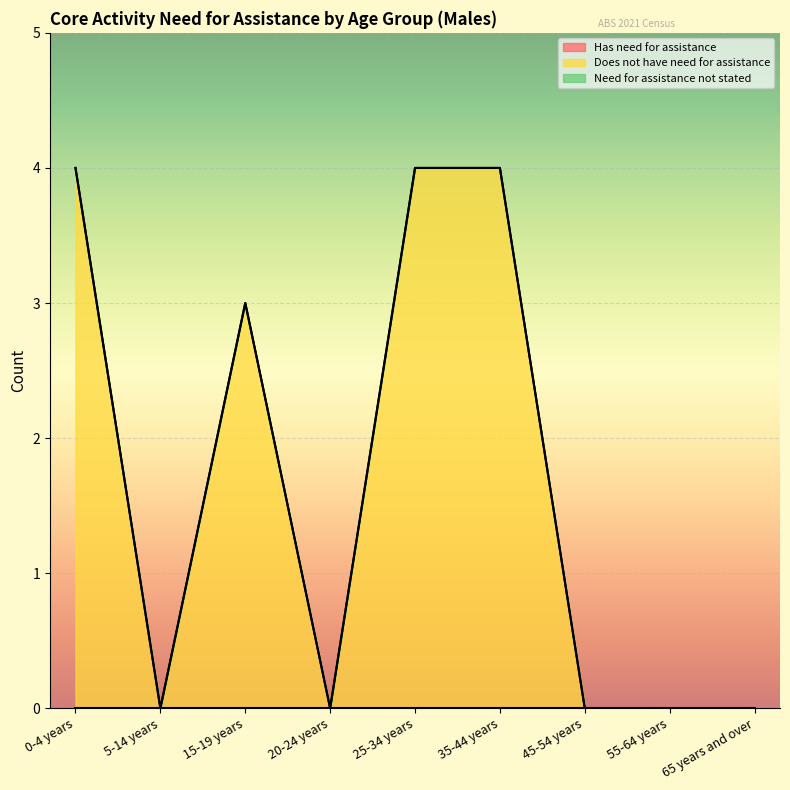

Between 0-4 years and 35-44 years, which series saw the biggest shift?

Has need for assistance